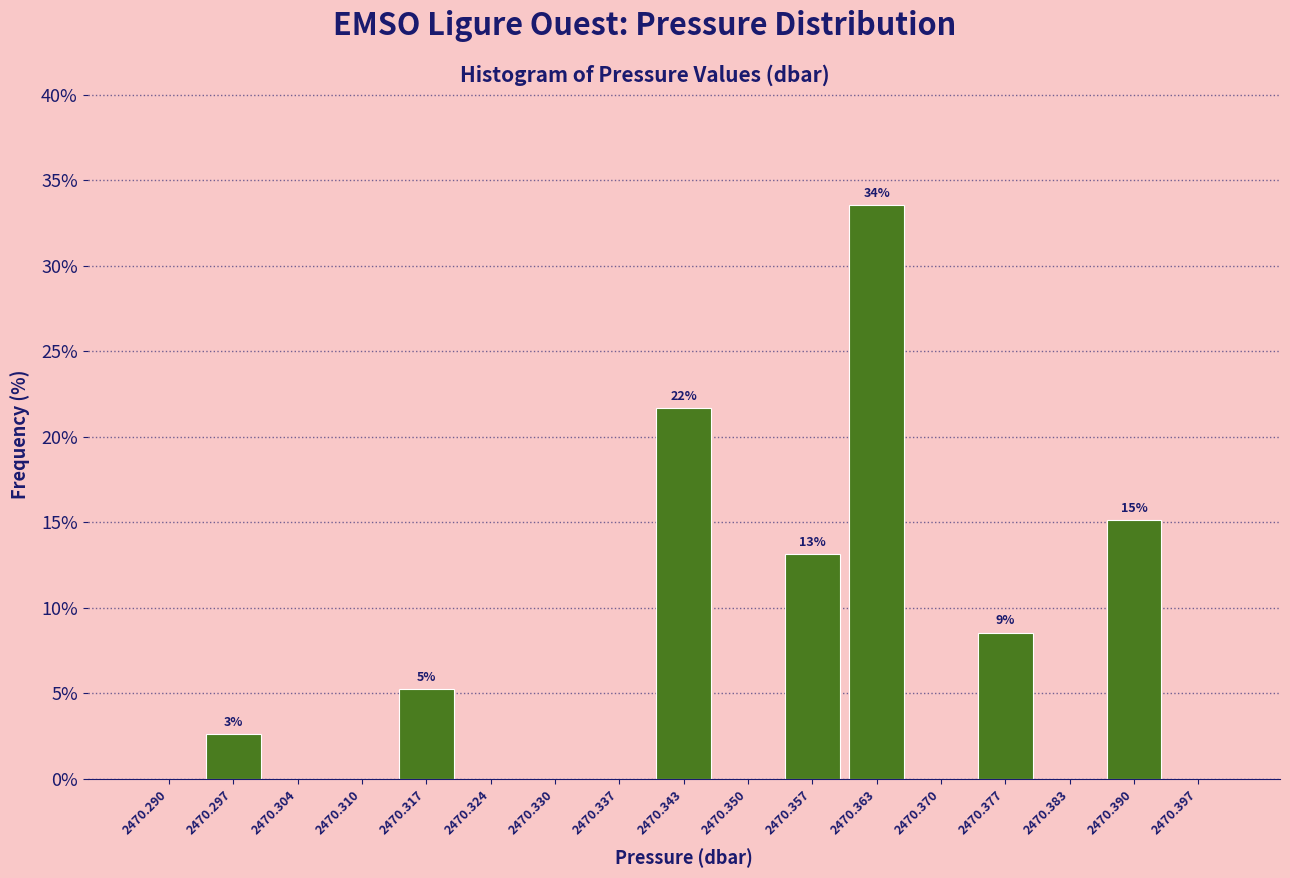

Which range on the x-axis has the tallest bar?

2470.360 to 2470.367